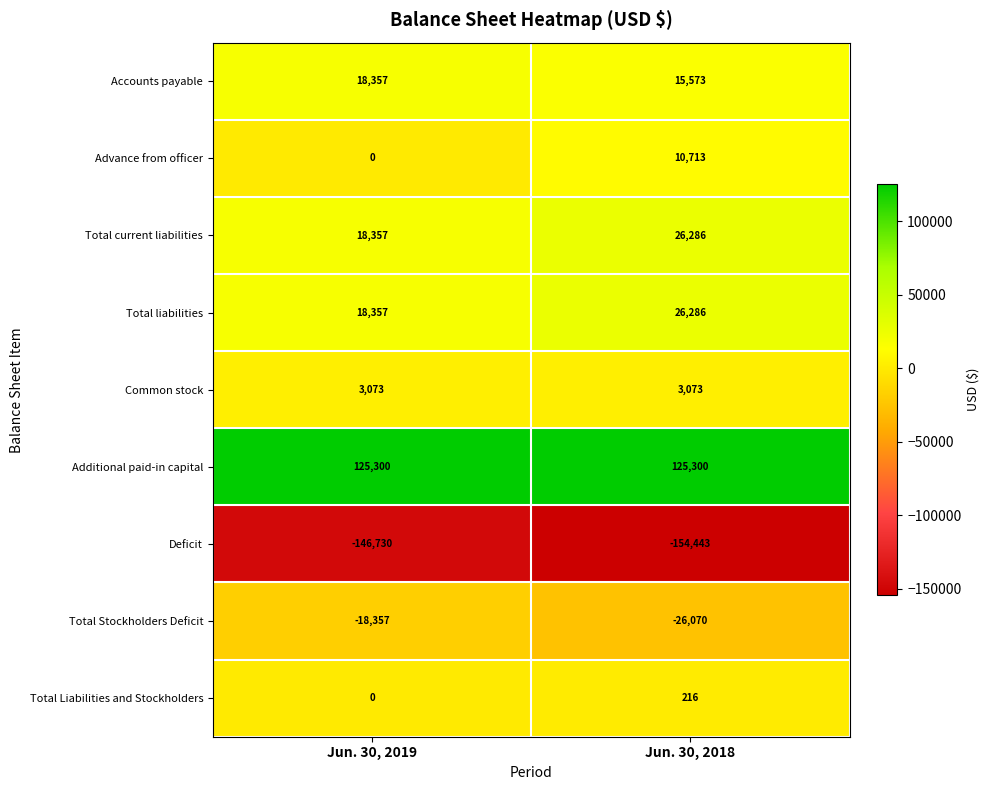

At which label does Accounts payable reach its peak?

Jun. 30, 2019